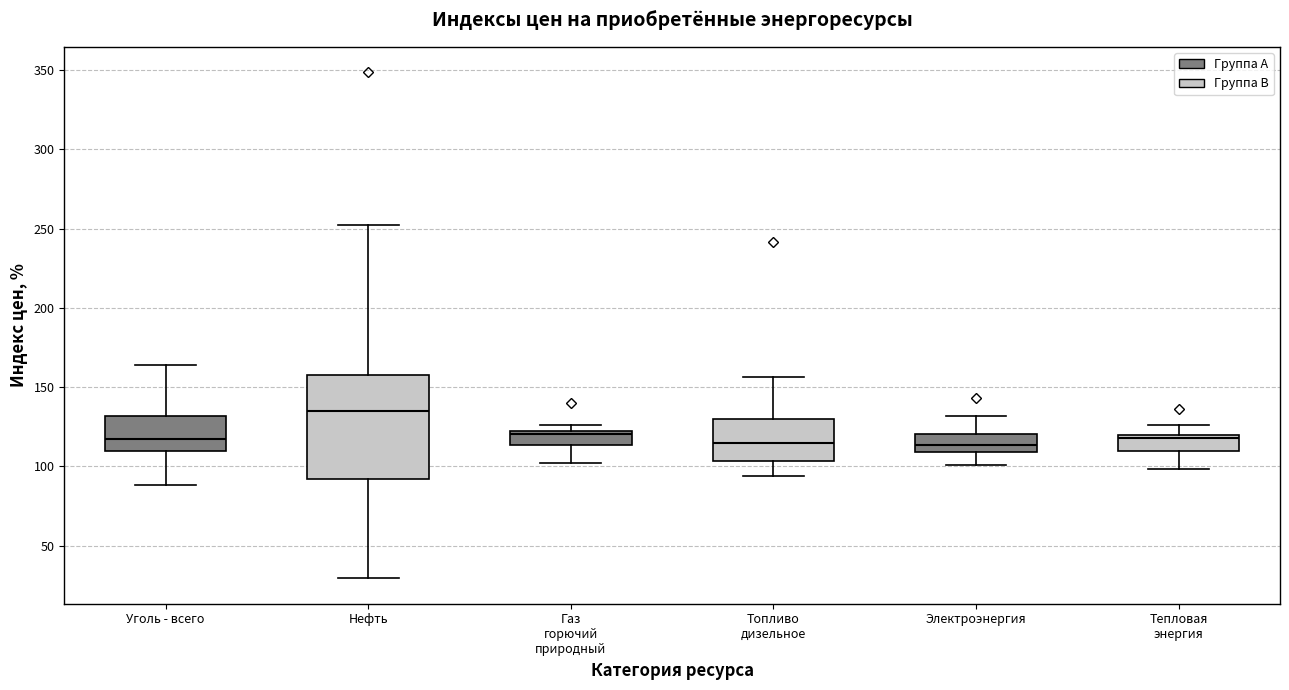

Which box has the highest median line?

Нефть